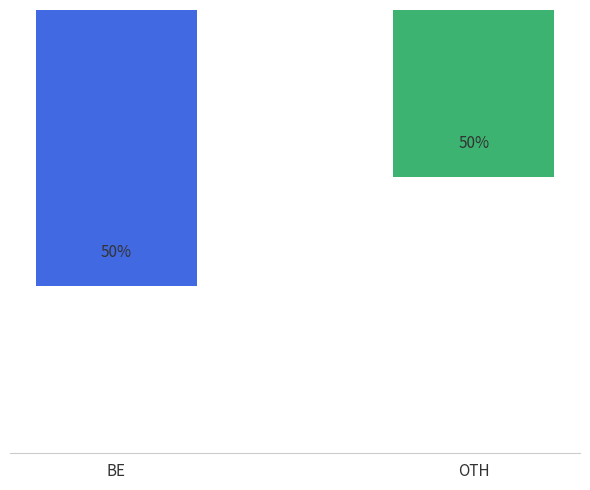

What is the average value?

-130.4